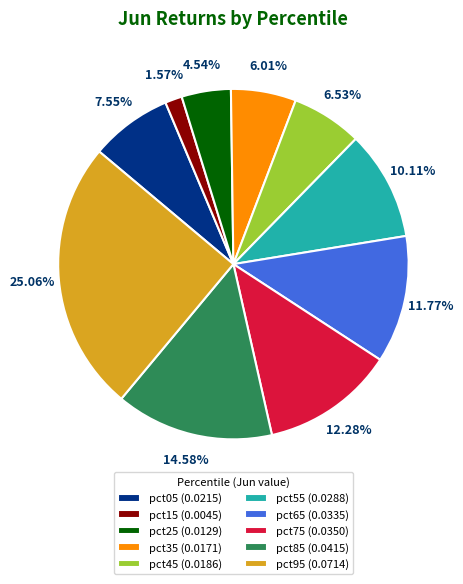

The pct15 slice represents 2% of the pie. True or false?

True